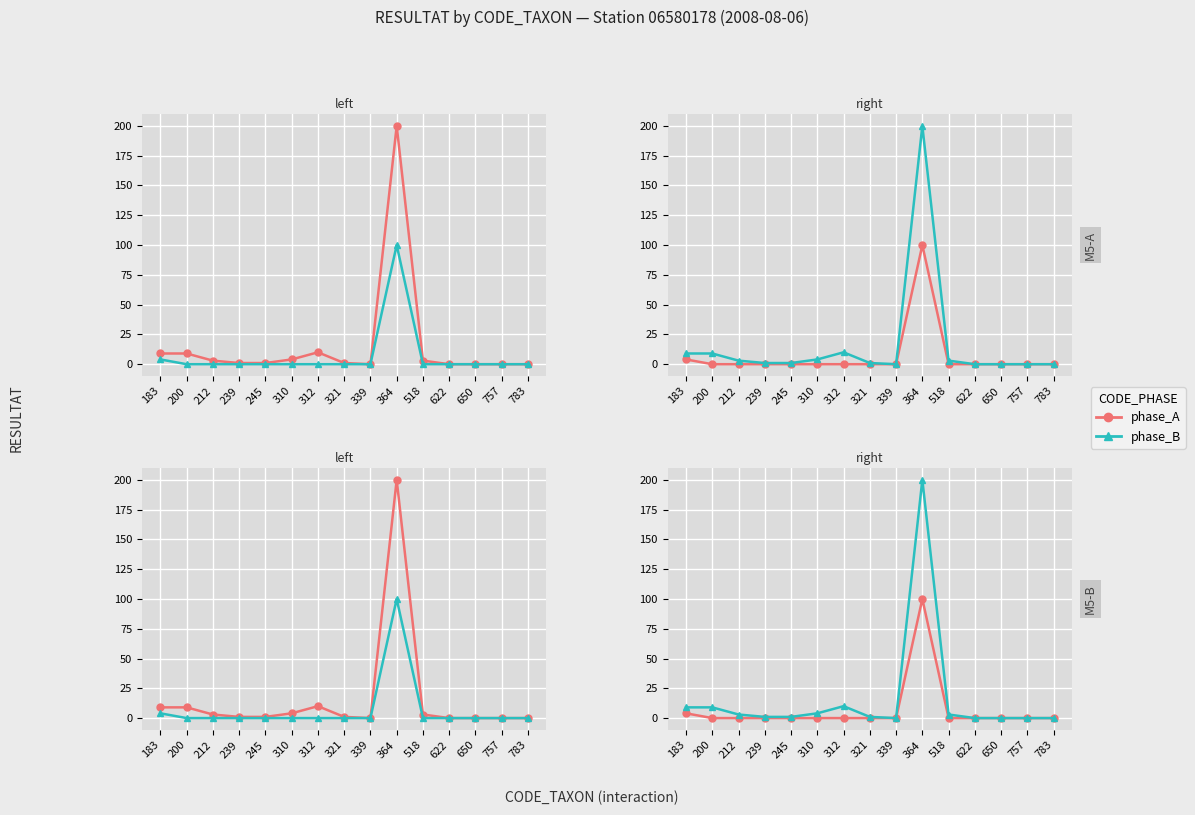

Is the value of phase_A at 312 greater than the value of phase_B at 650?

No